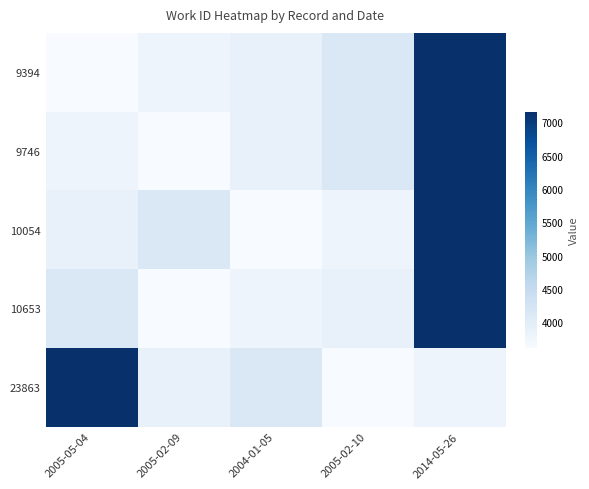

What is the greatest value displayed?

7163